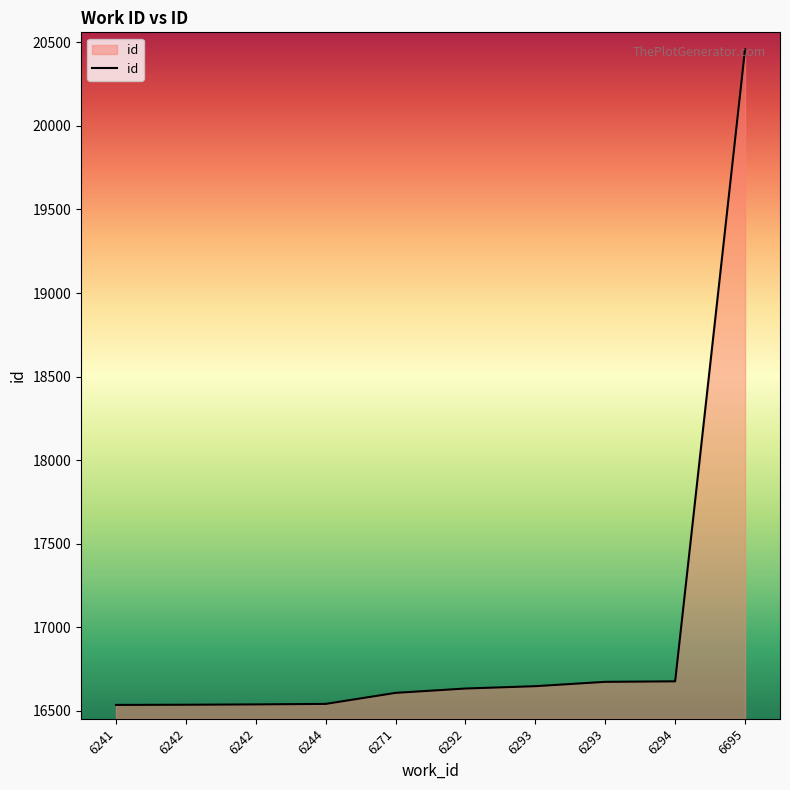

Is this an area chart (filled region under the line)?

Yes